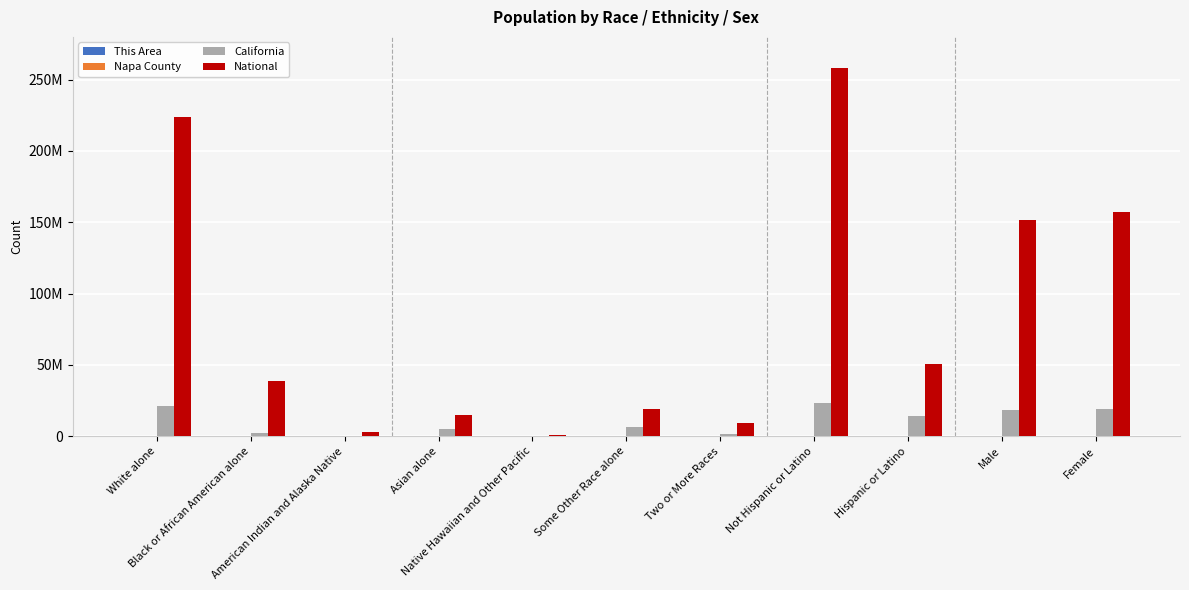

What is the difference between the maximum and minimum values in the National series?

257727931